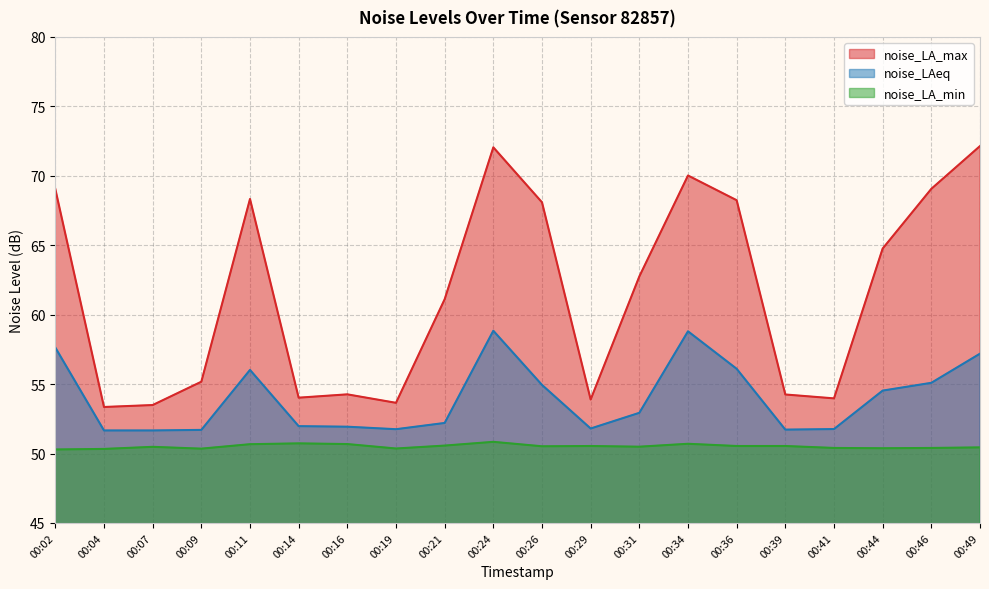

Rank the series at 00:29 from highest to lowest value.

noise_LA_max, noise_LAeq, noise_LA_min